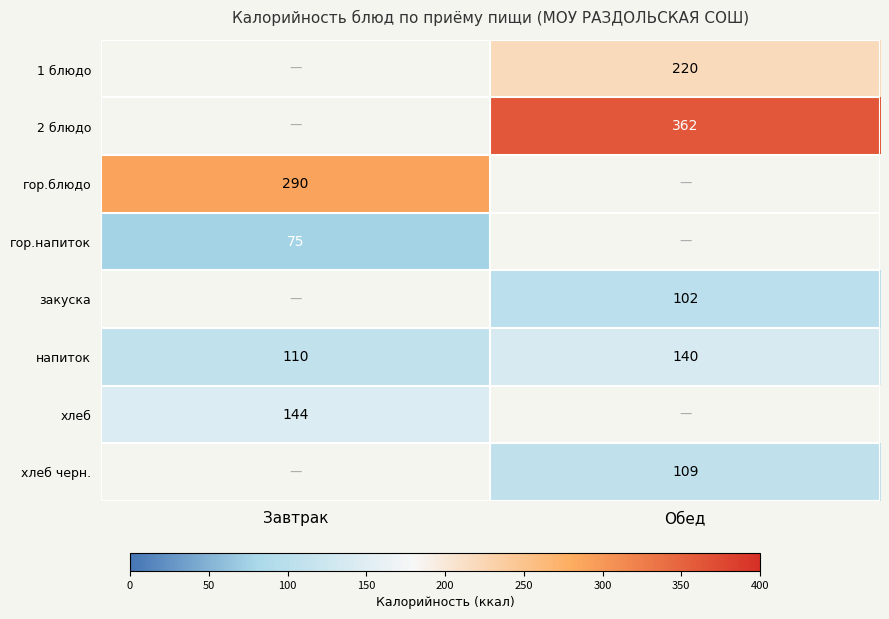

What is the sum of all напиток values?

250